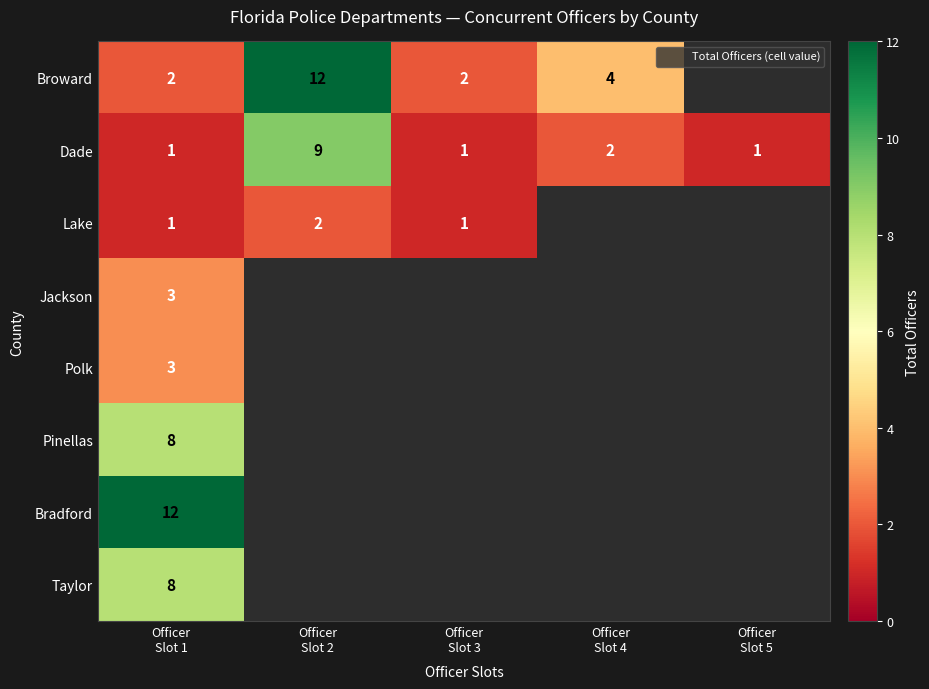

What is the maximum value for Dade?

9.0